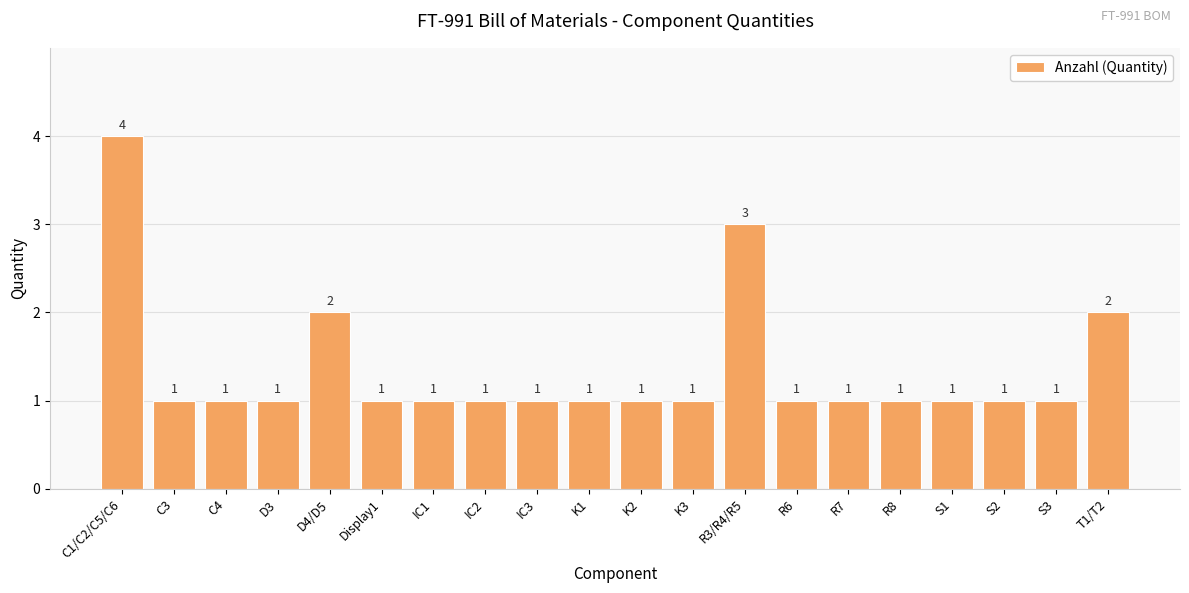

What value does the data have at S1?

1